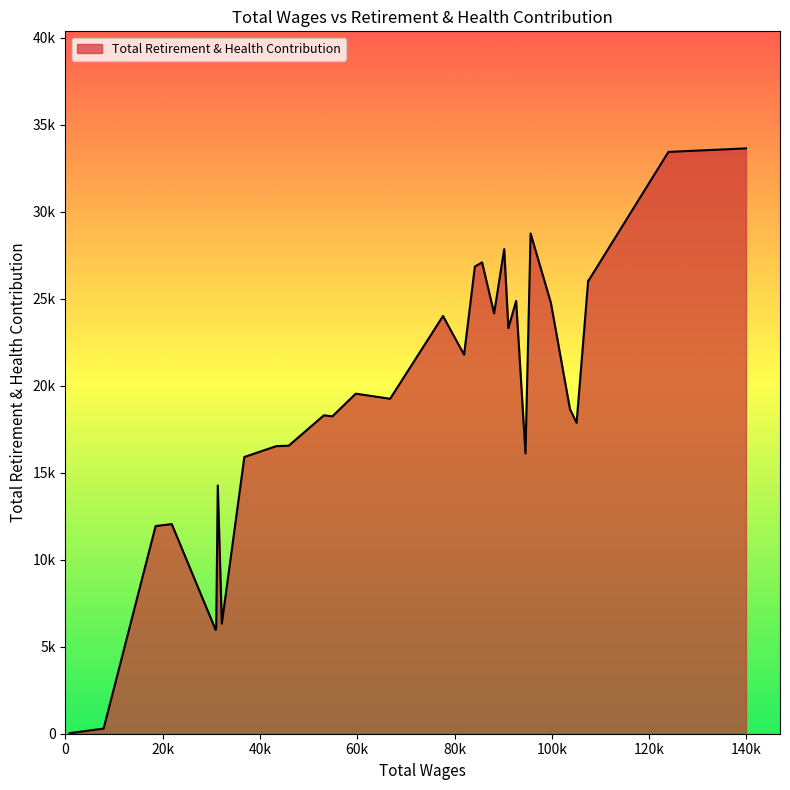

Is it true that the value at 15 is 21783?

True